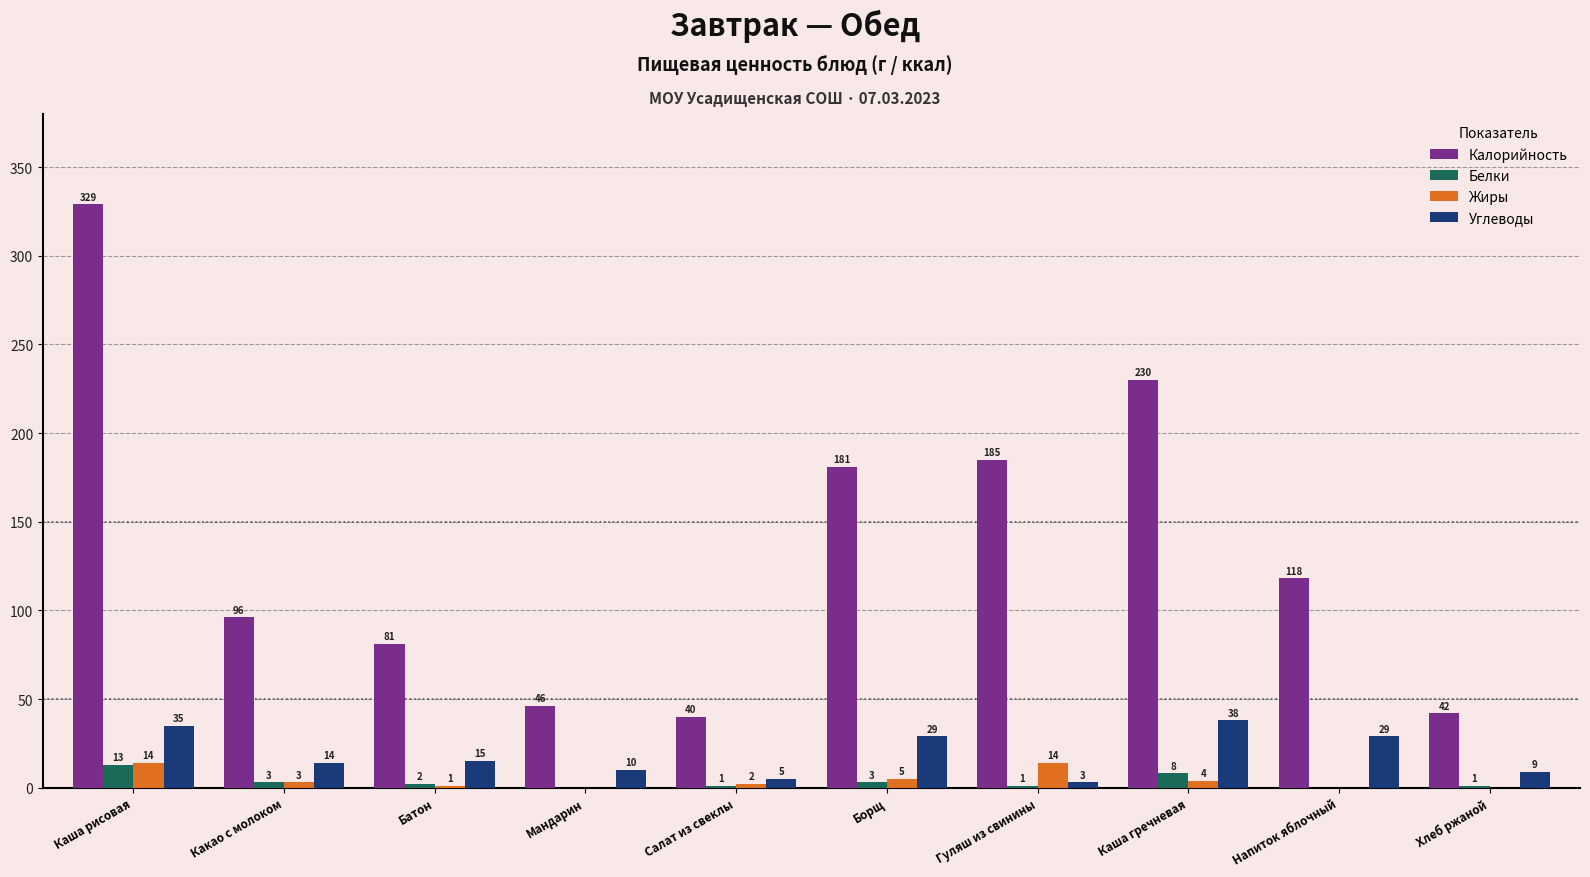

At which label does Белки reach its peak?

Каша рисовая